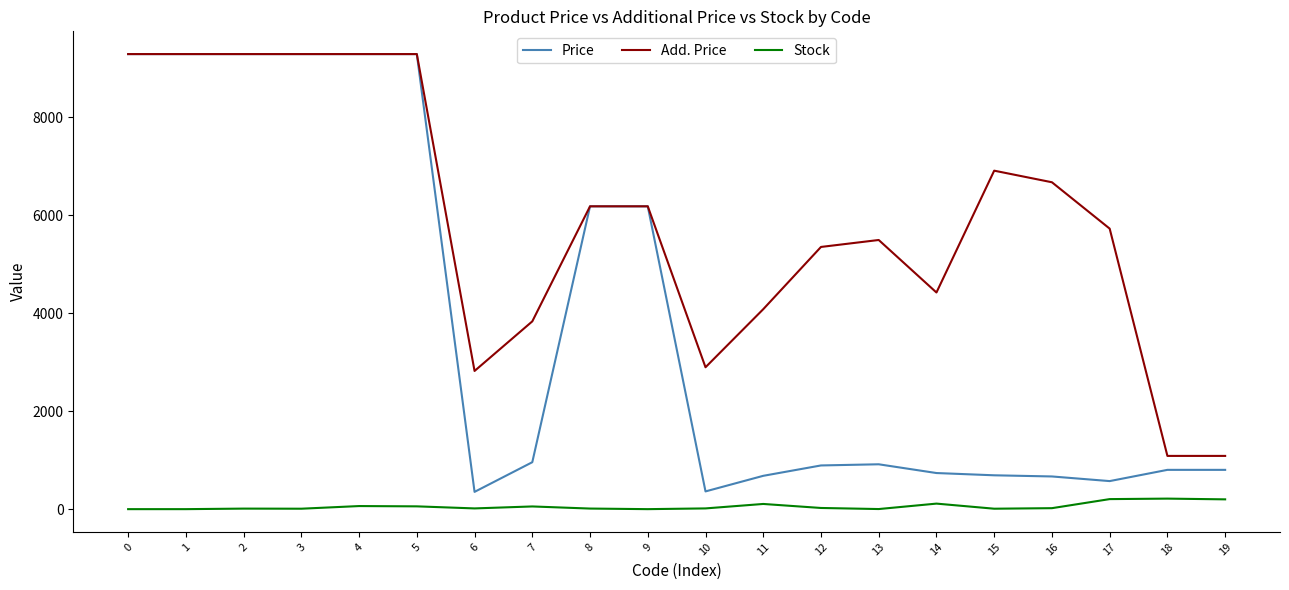

Rank the series by their average value, from highest to lowest.

Add. Price, Price, Stock